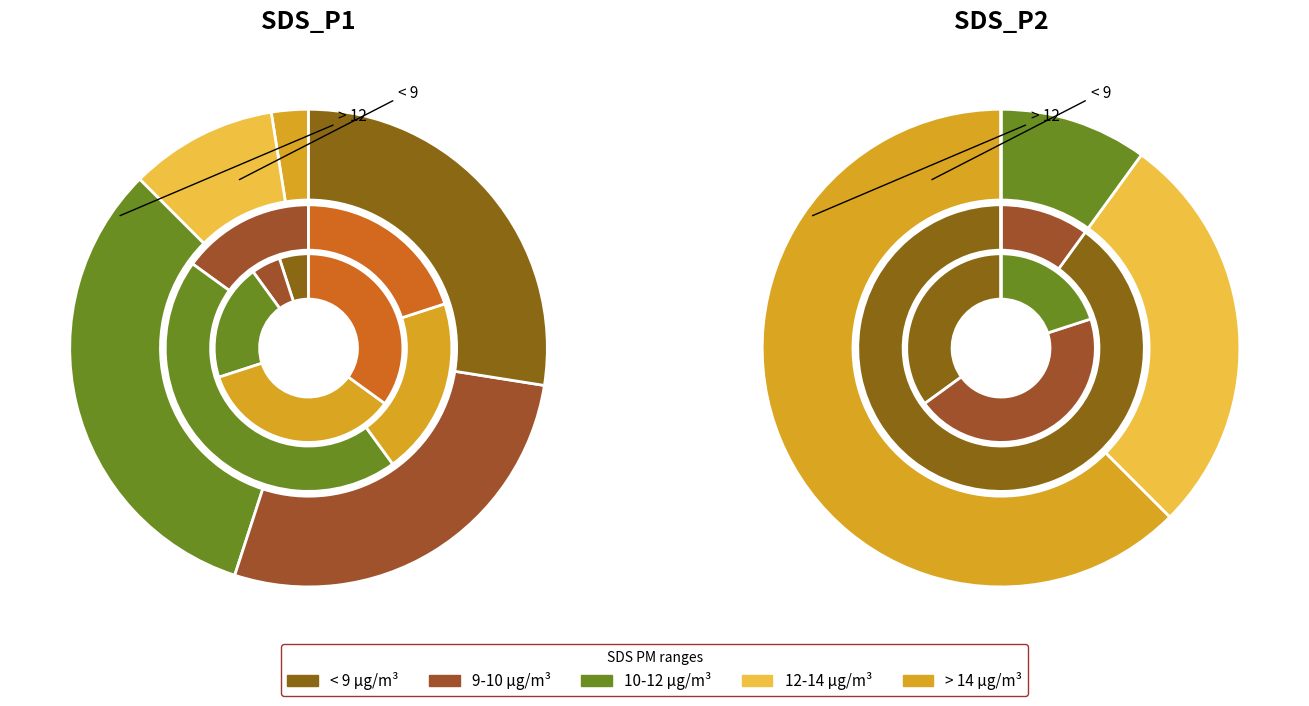

Does 38 represent more than half of the total?

No